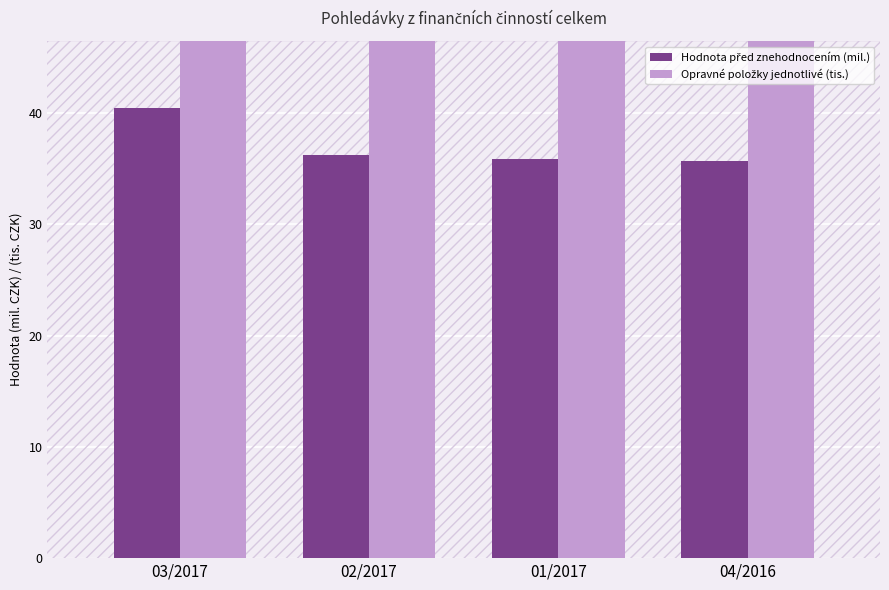

Rank the series at 04/2016 from highest to lowest value.

Opravné položky jednotlivé (tis.), Hodnota před znehodnocením (mil.)